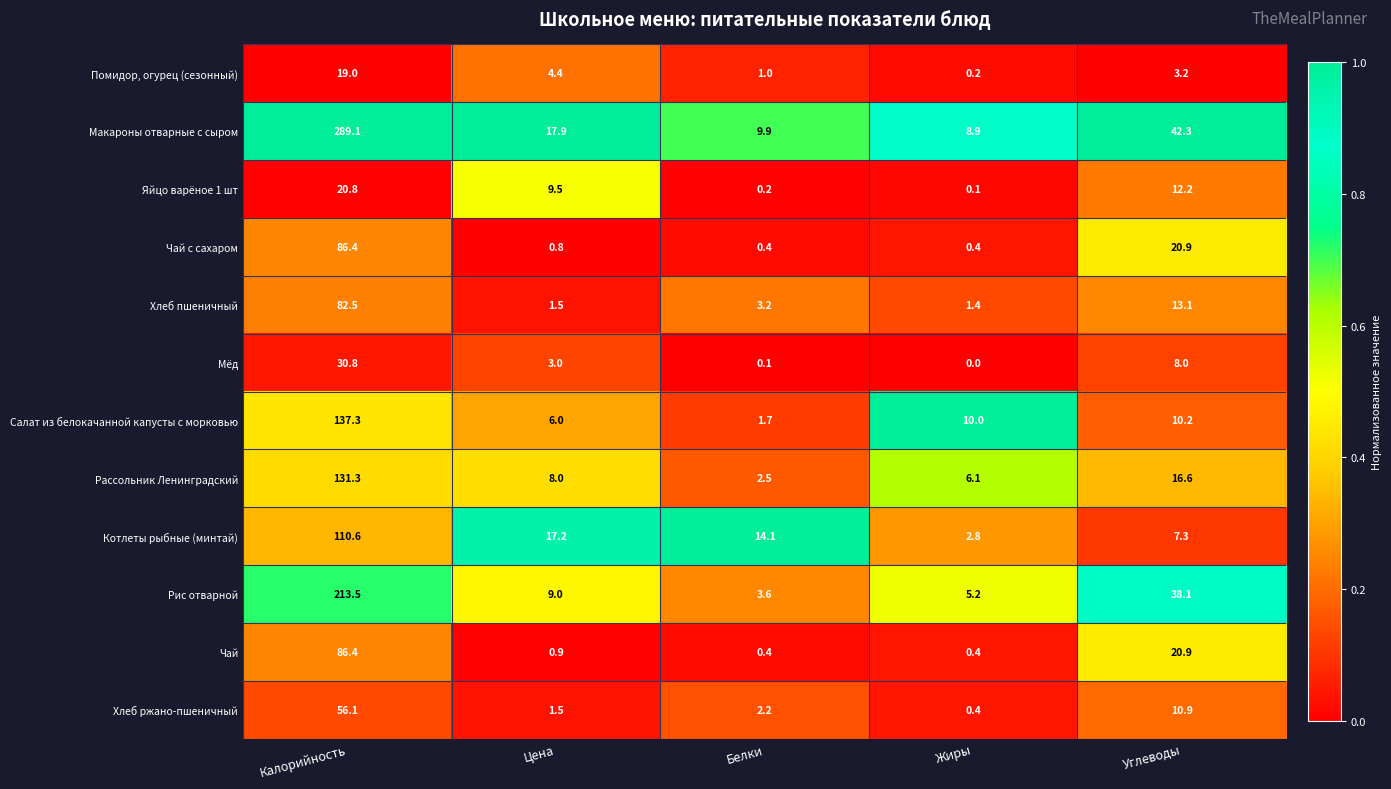

At which label does Мёд first exceed 3?

Калорийность